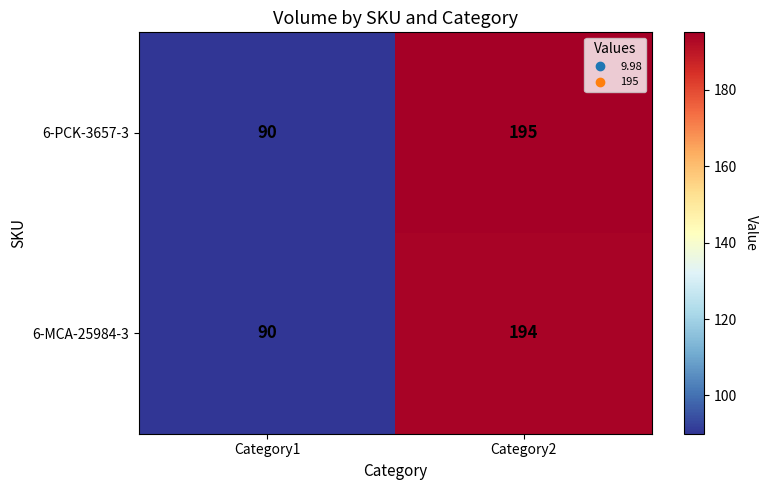

What is the total value across all series at Category1?

180